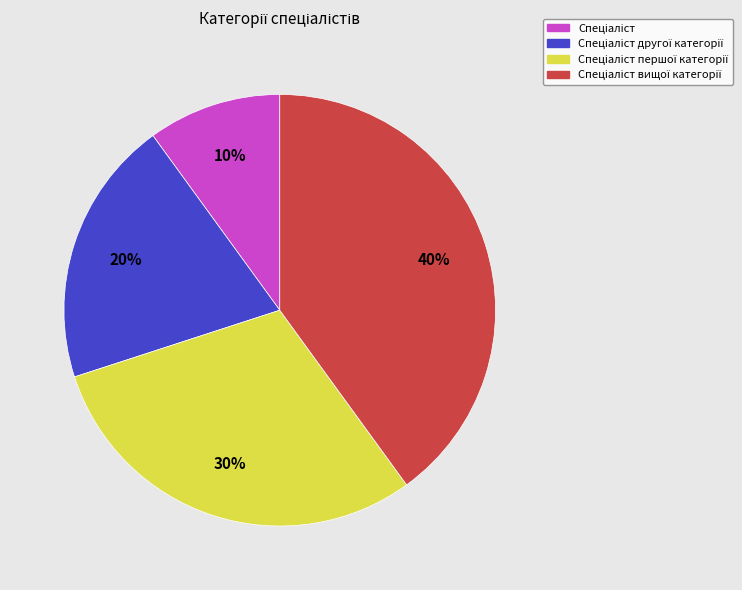

To the nearest percent, what is the difference between the largest and smallest slice percentages?

30%